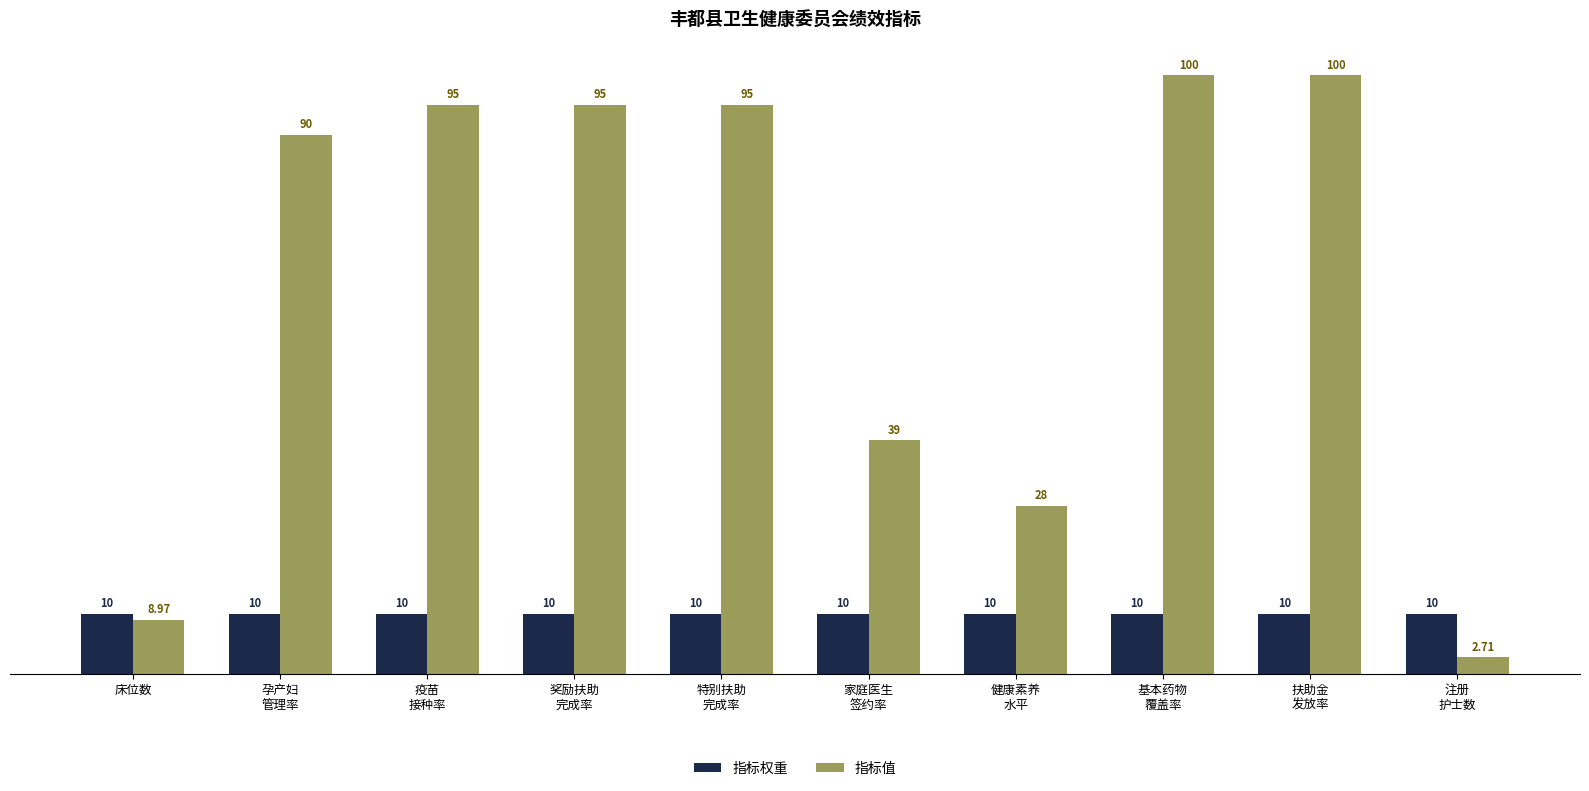

List the series in order of their overall mean, highest first.

指标值, 指标权重